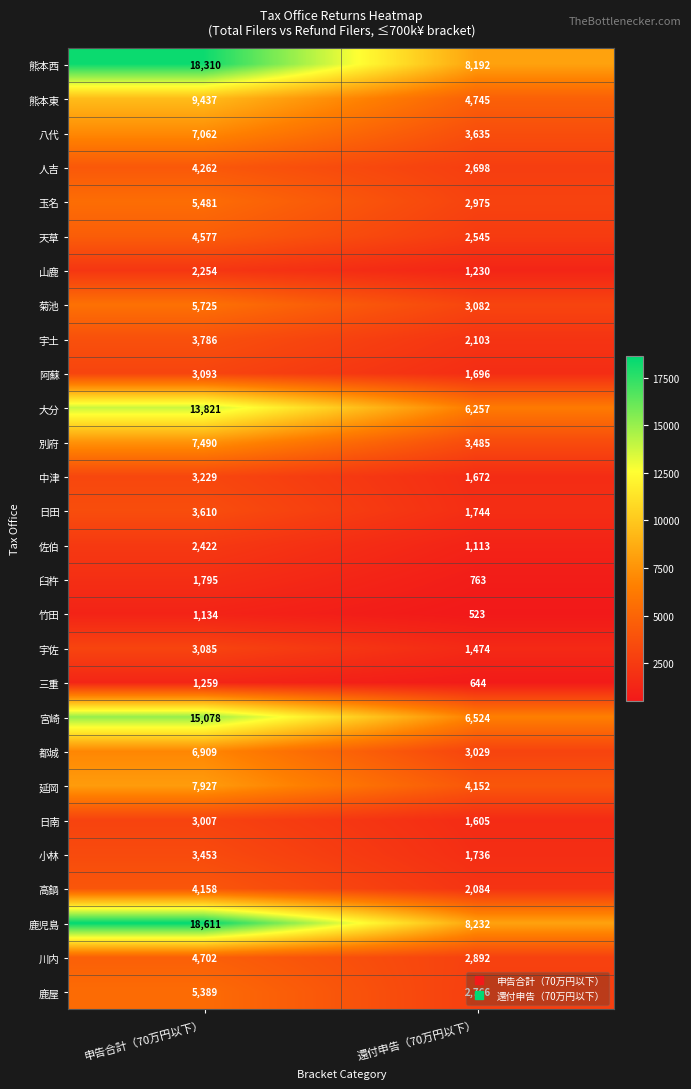

What is the sum of the 小林 values at 申告合計（70万円以下） and 還付申告（70万円以下）?

5189